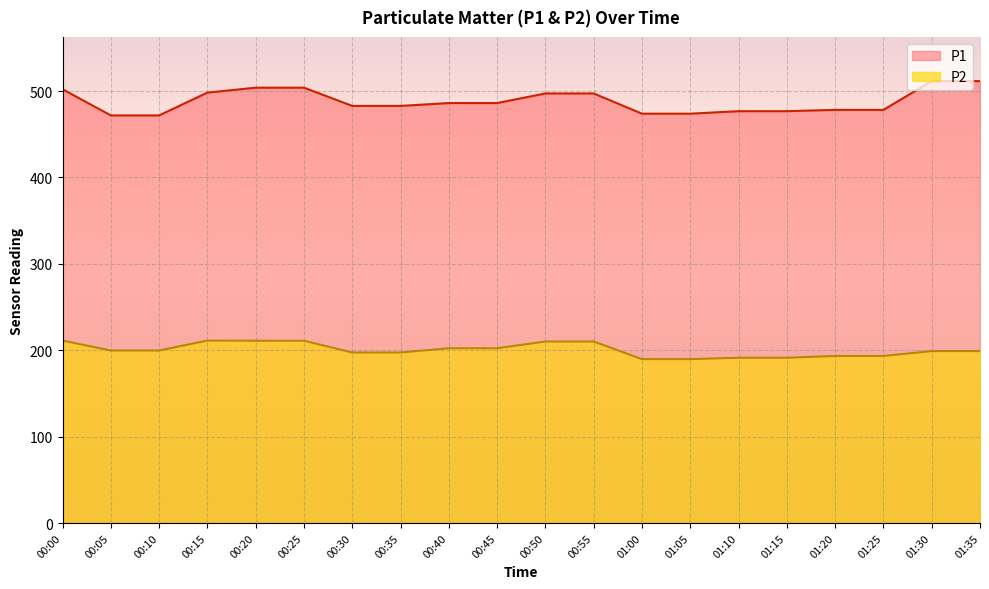

Which series has the largest total across all categories?

P1